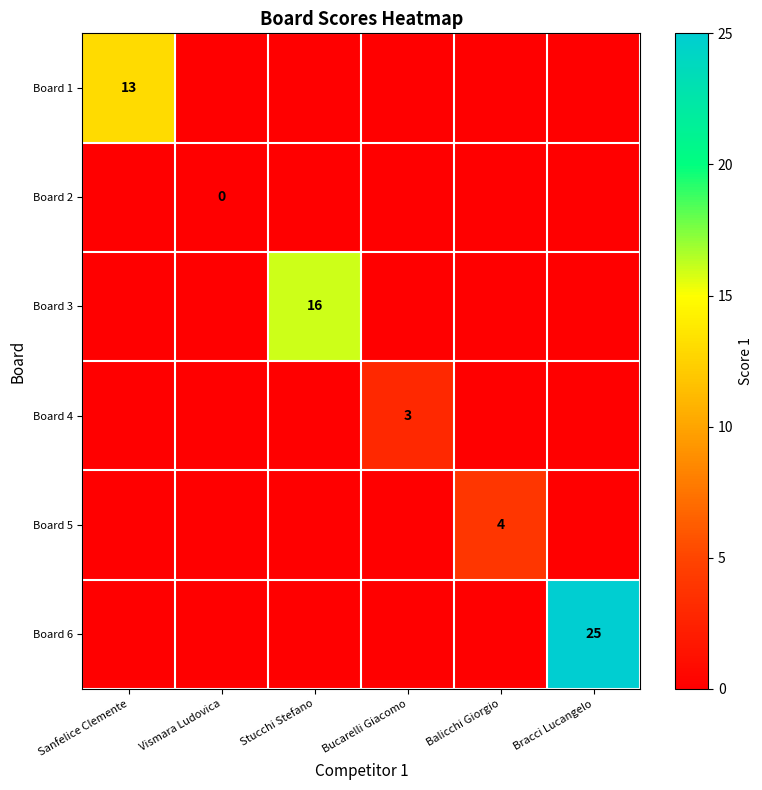

At Vismara Ludovica, list the series in order from largest to smallest.

Board 2, Board 1, Board 3, Board 4, Board 5, Board 6